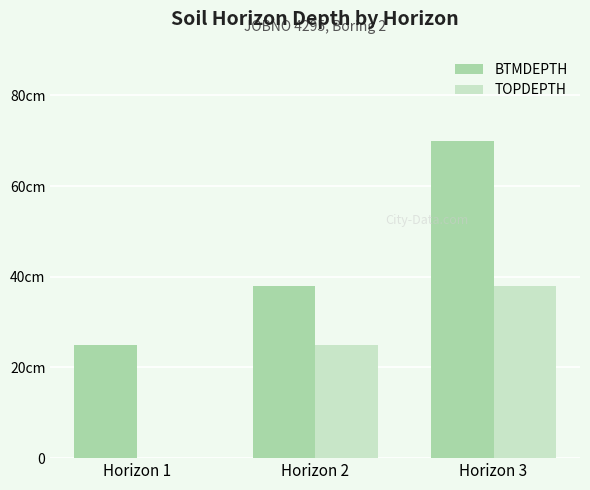

Where does the TOPDEPTH series first go above 25?

Horizon 3